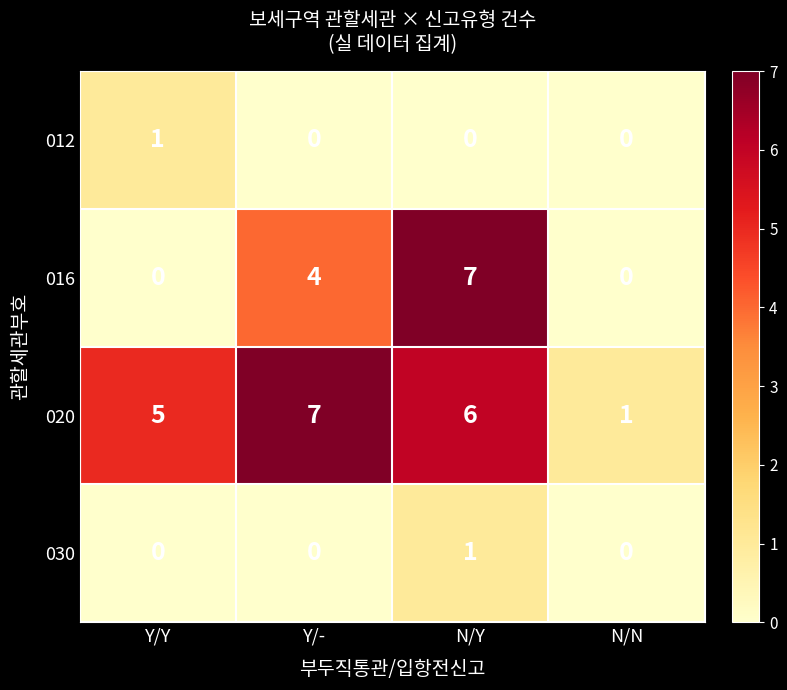

What is the total value across all series at Y/-?

11